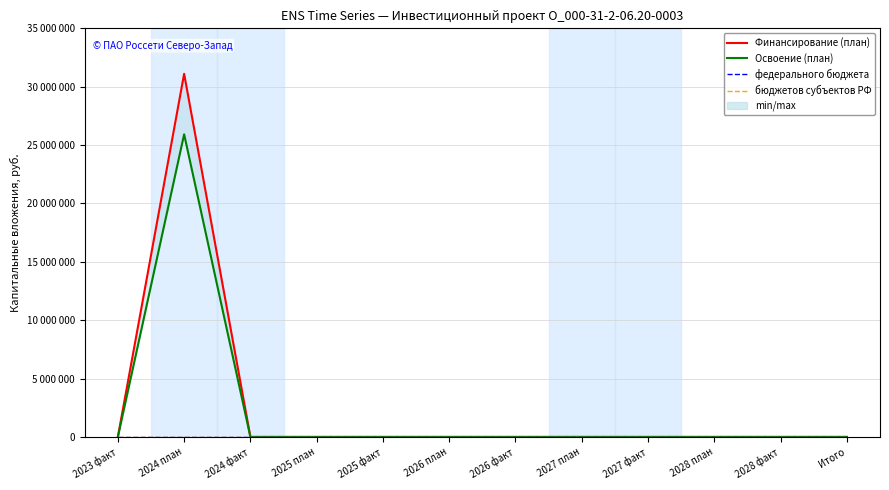

How many lines are shown in the chart?

4